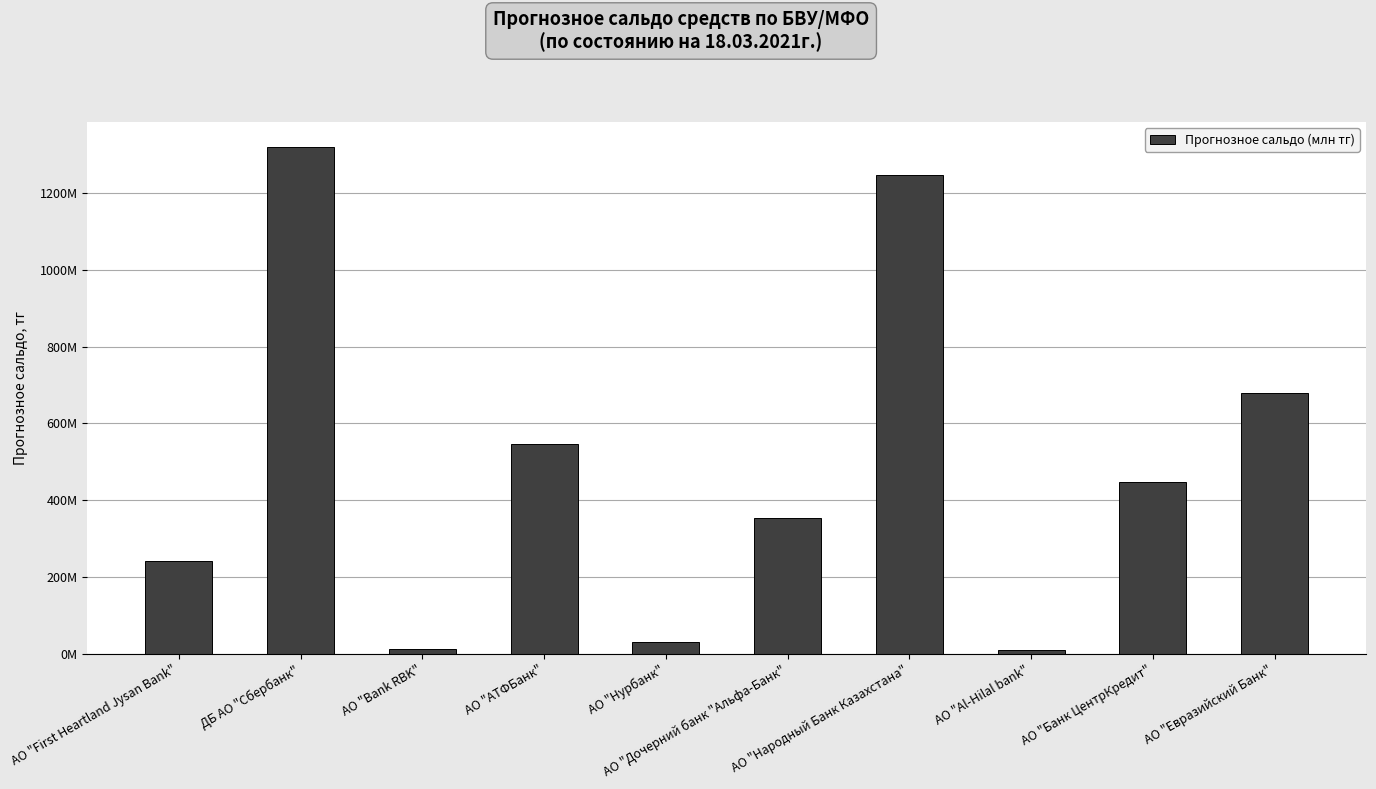

At which label does the data first exceed 448124076?

ДБ АО "Сбербанк"